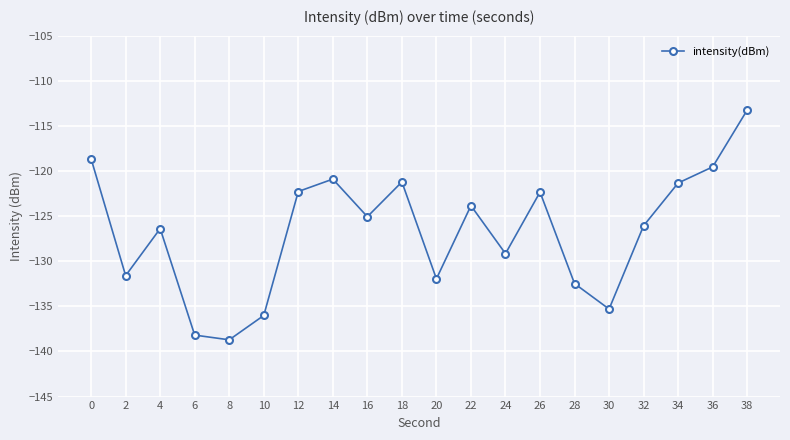

What is the value of the 16th point from the left?

-135.3